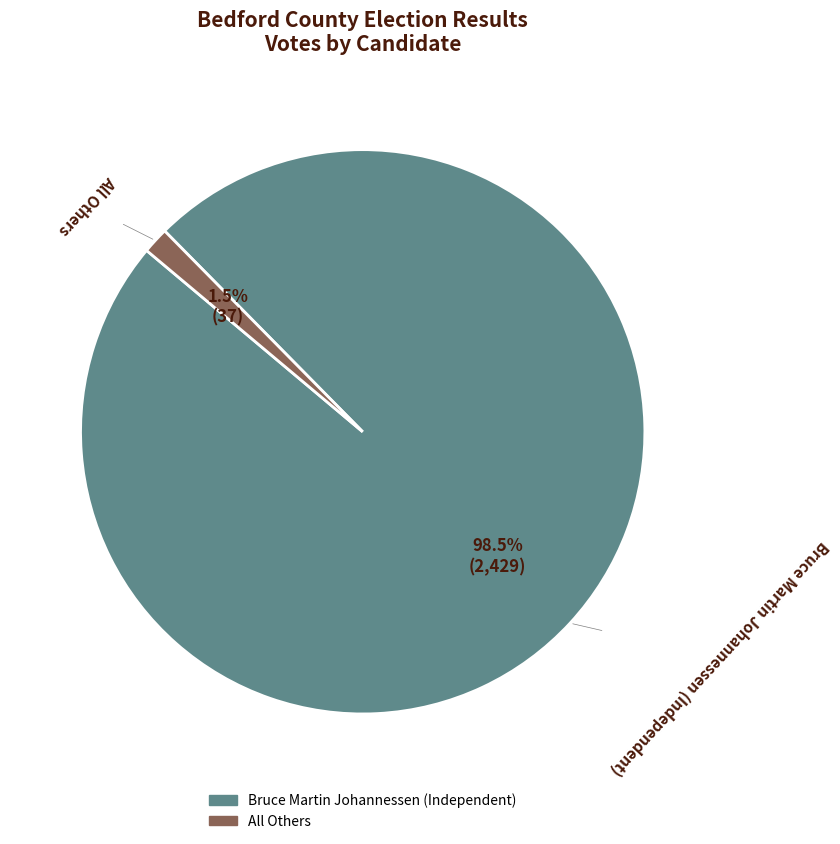

Does All Others account for over 50% of the chart?

No